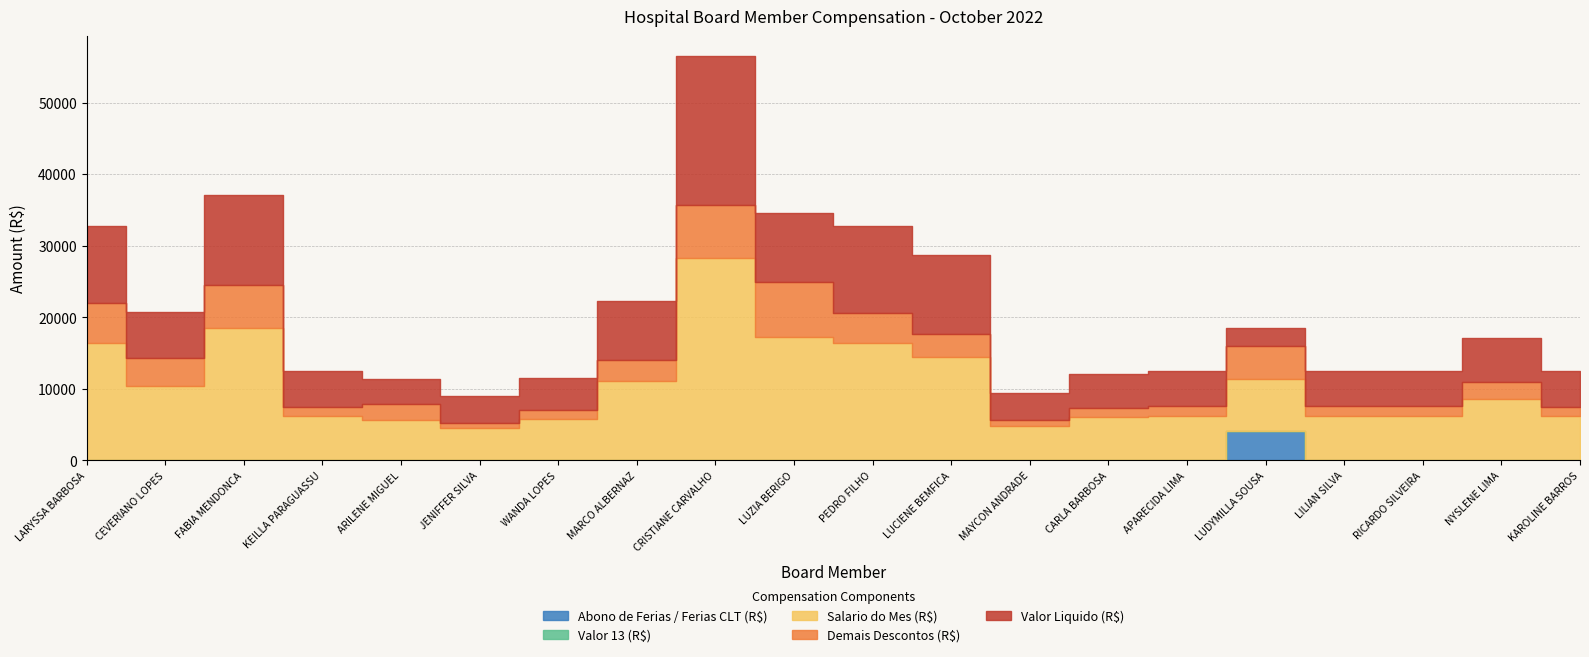

Which series has the widest spread of values?

Salario do Mes (R$)